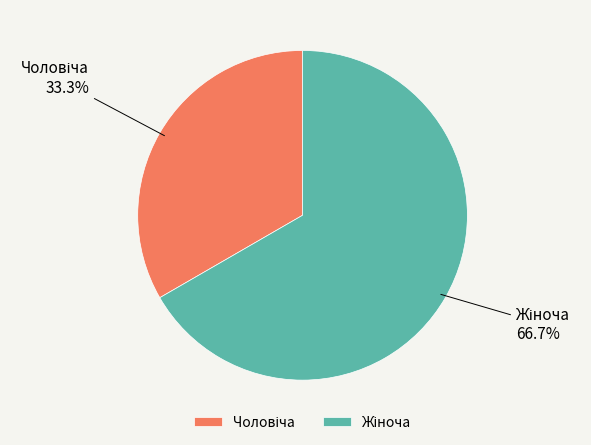

Does any single category account for the majority?

Yes